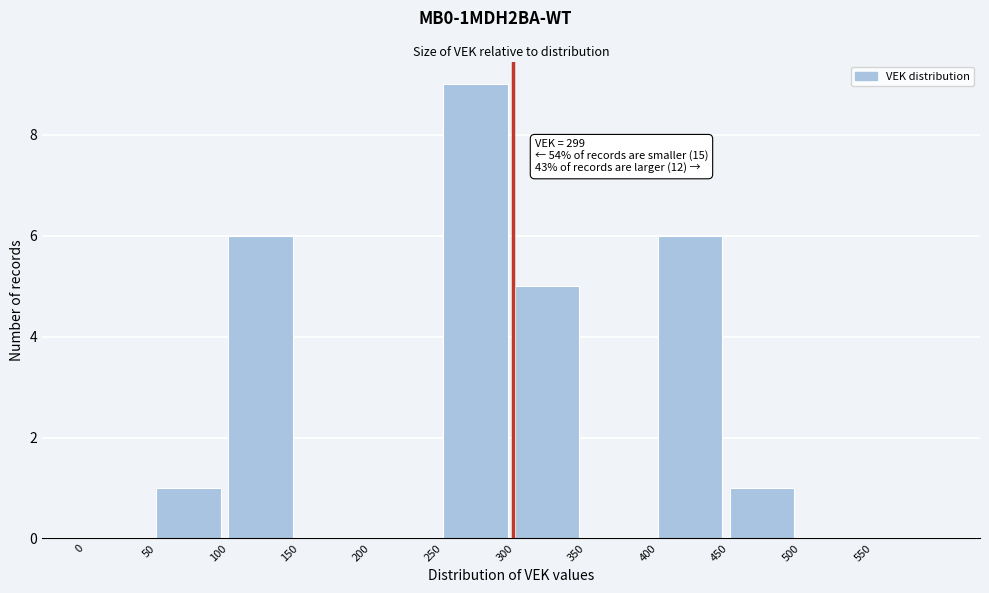

Over which range of the x-axis is the bar tallest?

250 to 300